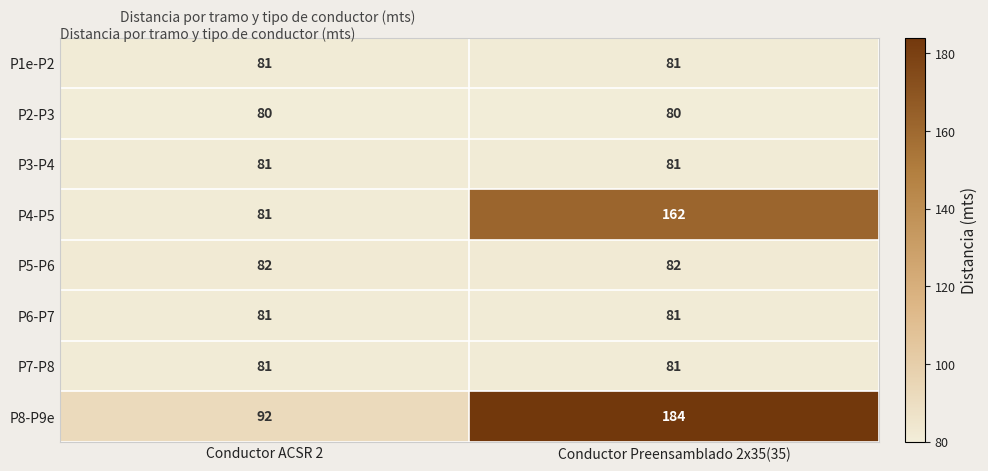

Is it true that P2-P3 equals 80 at Conductor ACSR 2?

True